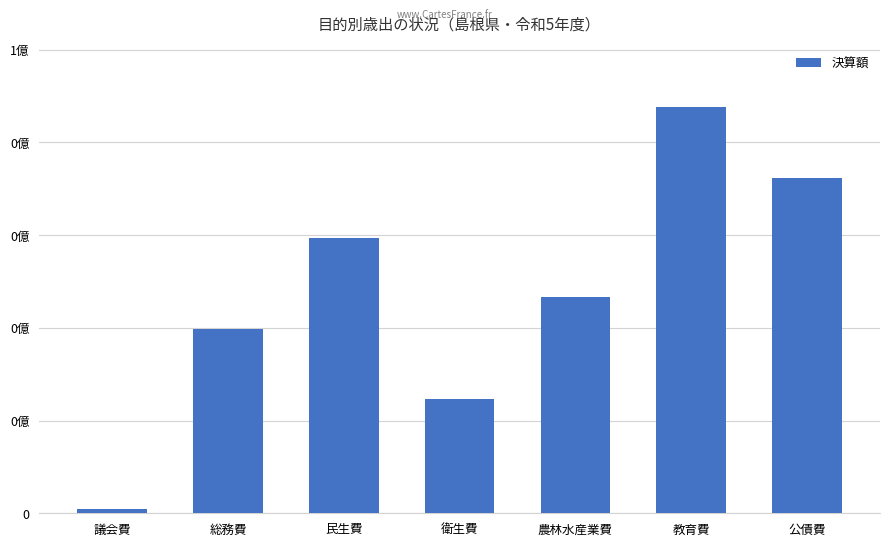

Are the bars horizontal?

No